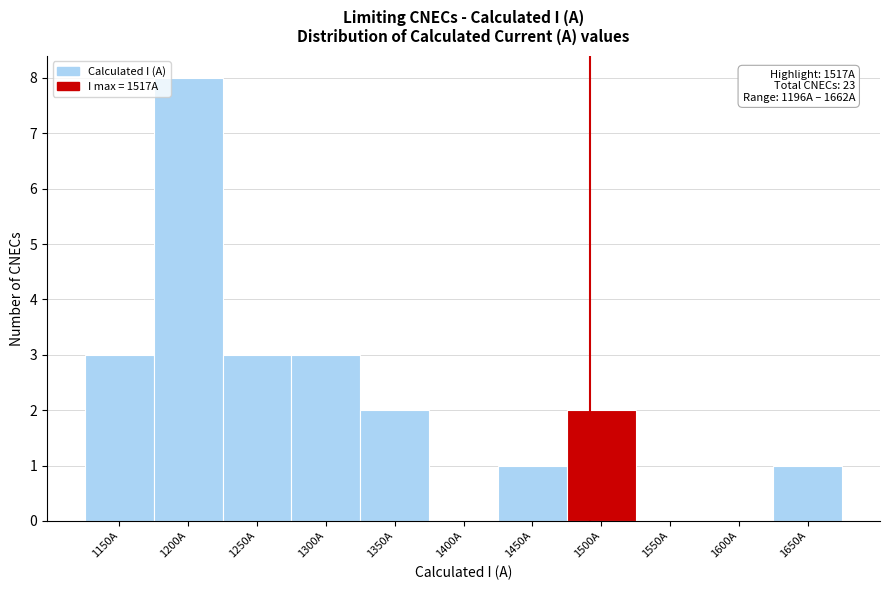

Reading left to right, list all the values displayed in this chart.

1150A=3	1200A=8	1250A=3	1300A=3	1350A=2	1400A=0	1450A=1	1500A=2	1550A=0	1600A=0	1650A=1